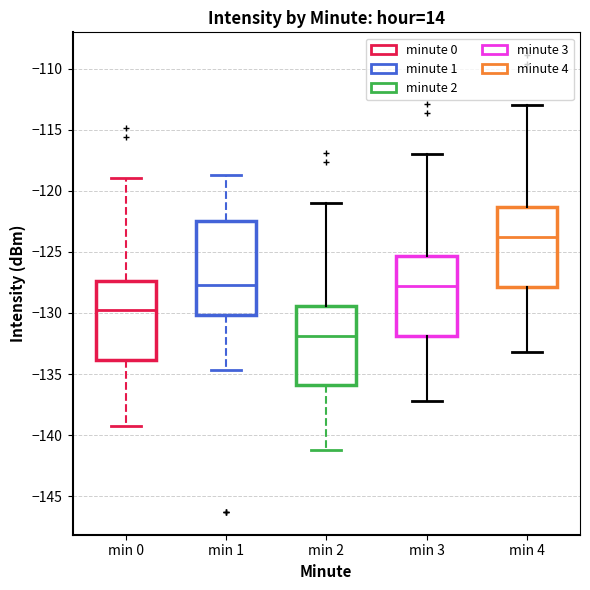

Where is the lower edge of the box for min 1 on the y-axis? The values are not printed on the chart, so give them approximately, as read against the axis.

-130.0